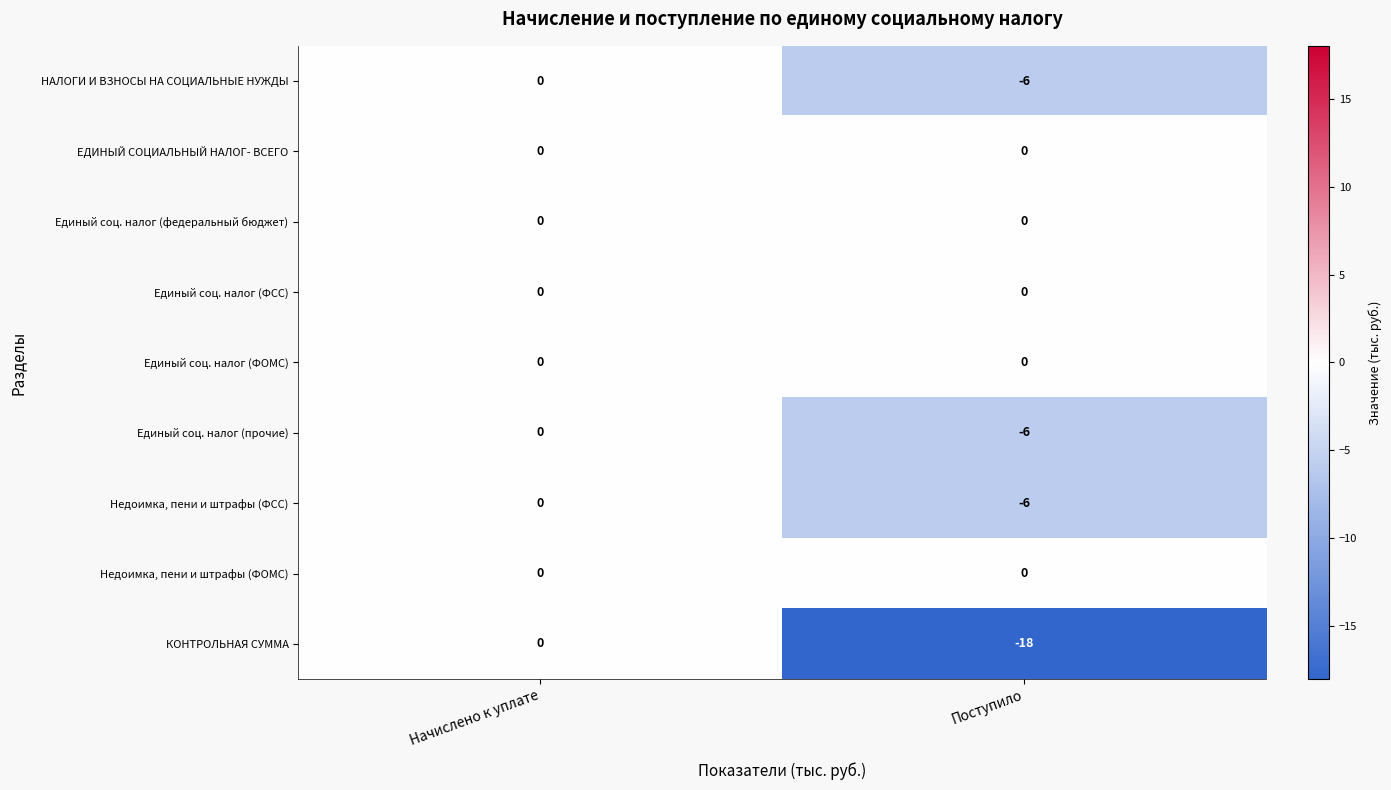

Reading left to right, transcribe all the data shown in this chart.

НАЛОГИ И ВЗНОСЫ НА СОЦИАЛЬНЫЕ НУЖДЫ: Начислено к уплате=0	Поступило=-6
ЕДИНЫЙ СОЦИАЛЬНЫЙ НАЛОГ- ВСЕГО: Начислено к уплате=0	Поступило=0
Единый соц. налог (федеральный бюджет): Начислено к уплате=0	Поступило=0
Единый соц. налог (ФСС): Начислено к уплате=0	Поступило=0
Единый соц. налог (ФОМС): Начислено к уплате=0	Поступило=0
Единый соц. налог (прочие): Начислено к уплате=0	Поступило=-6
Недоимка, пени и штрафы (ФСС): Начислено к уплате=0	Поступило=-6
Недоимка, пени и штрафы (ФОМС): Начислено к уплате=0	Поступило=0
КОНТРОЛЬНАЯ СУММА: Начислено к уплате=0	Поступило=-18